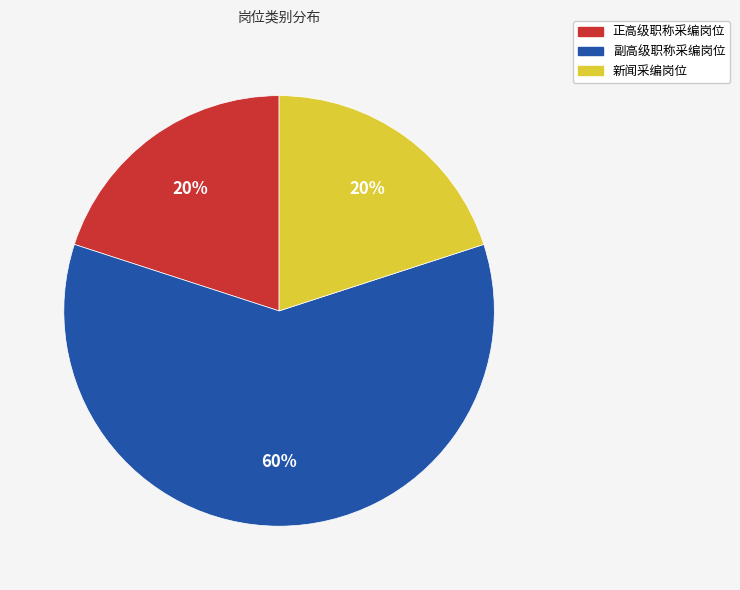

To the nearest percent, what is the combined percentage of 正高级职称采编岗位 and 副高级职称采编岗位?

80%